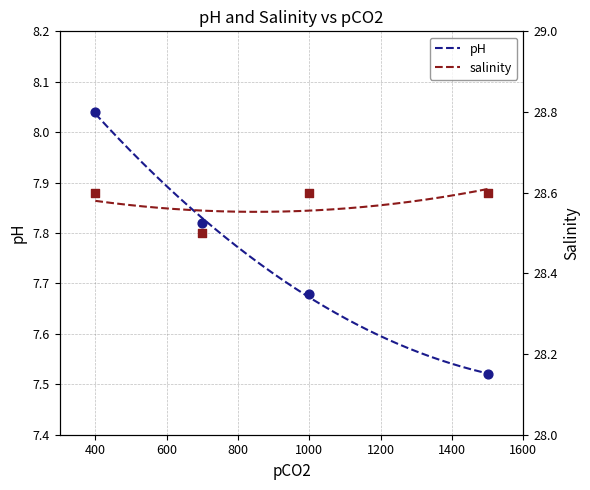

What are all the series names shown in the legend?

pH, salinity